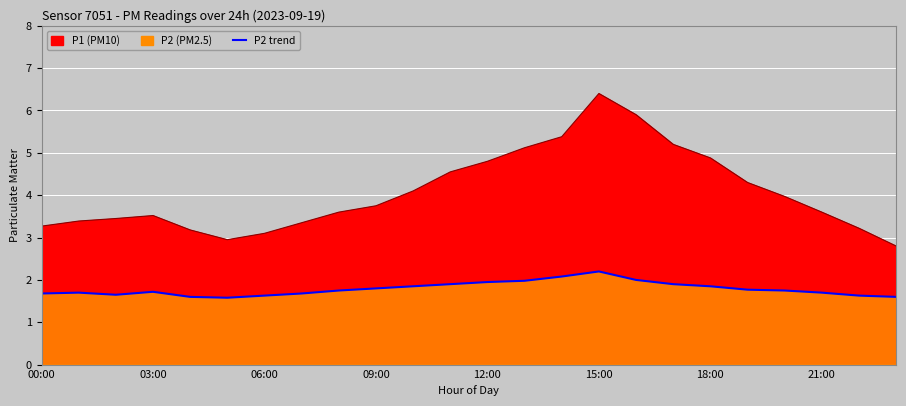

Which series has the largest total across all categories?

P1